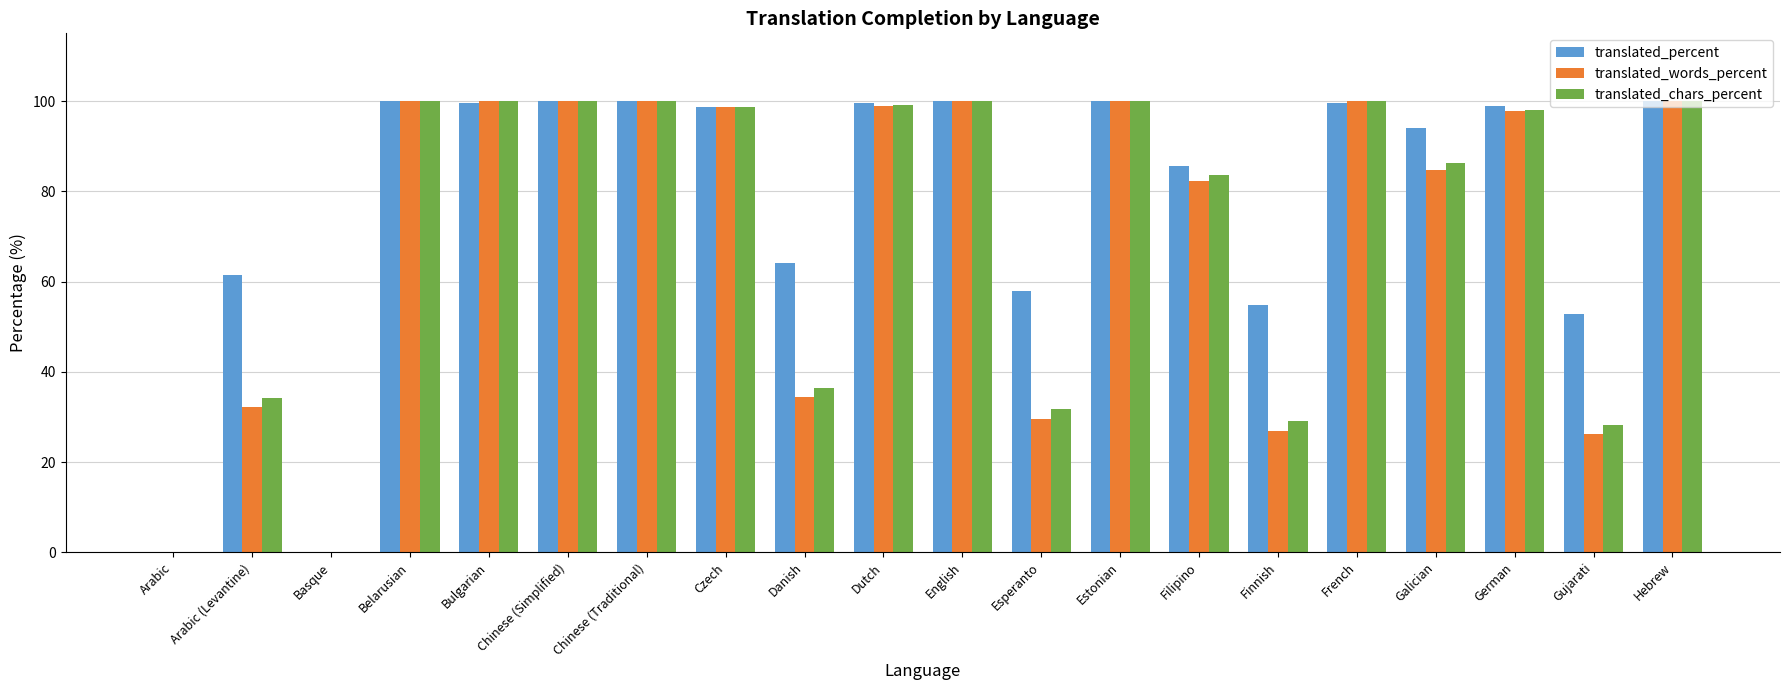

What is the sum of the translated_words_percent values at Chinese (Traditional) and Arabic (Levantine)?

132.2